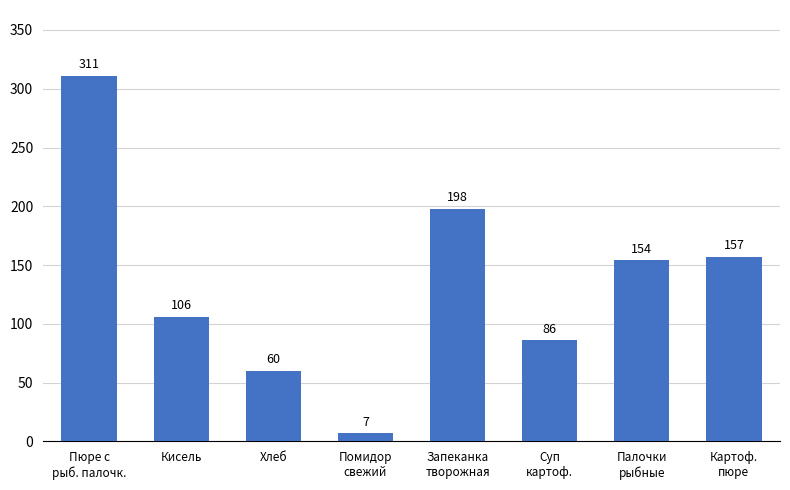

True or false: the data shows 106 at Кисель.

True